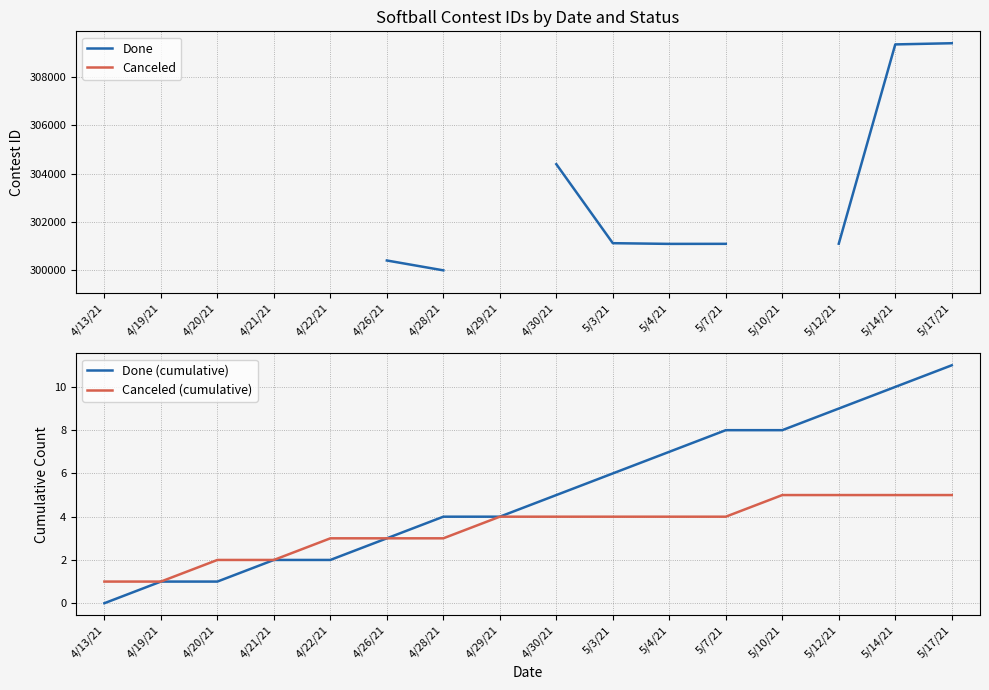

How many values in Done are above zero?

11